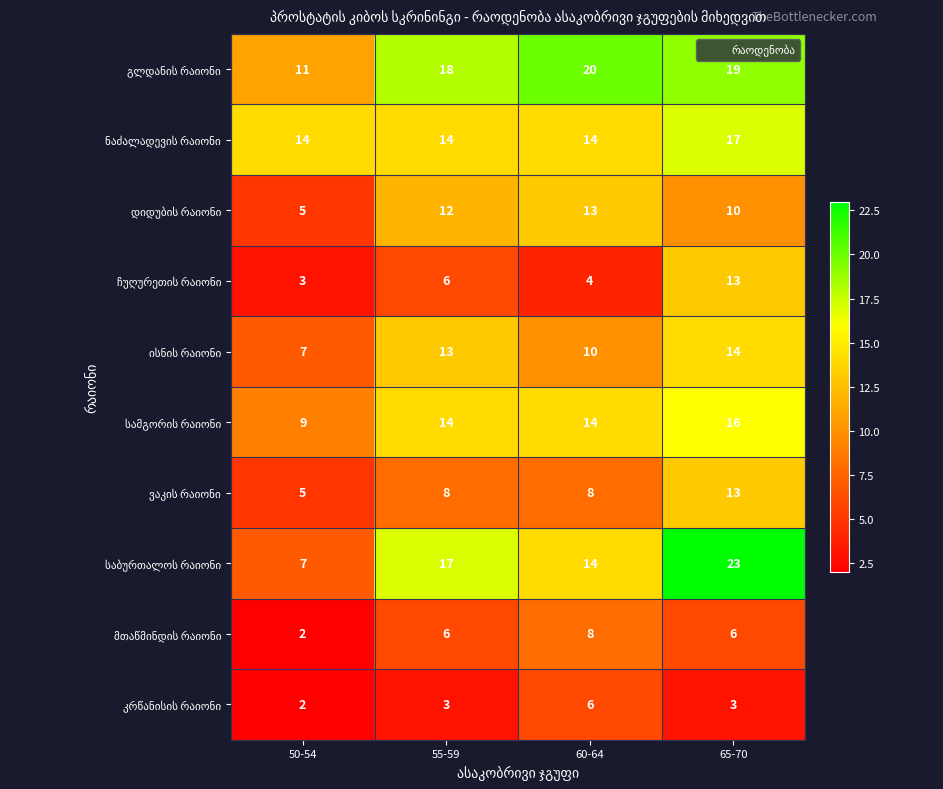

At which category is the sum across all series the highest?

65-70